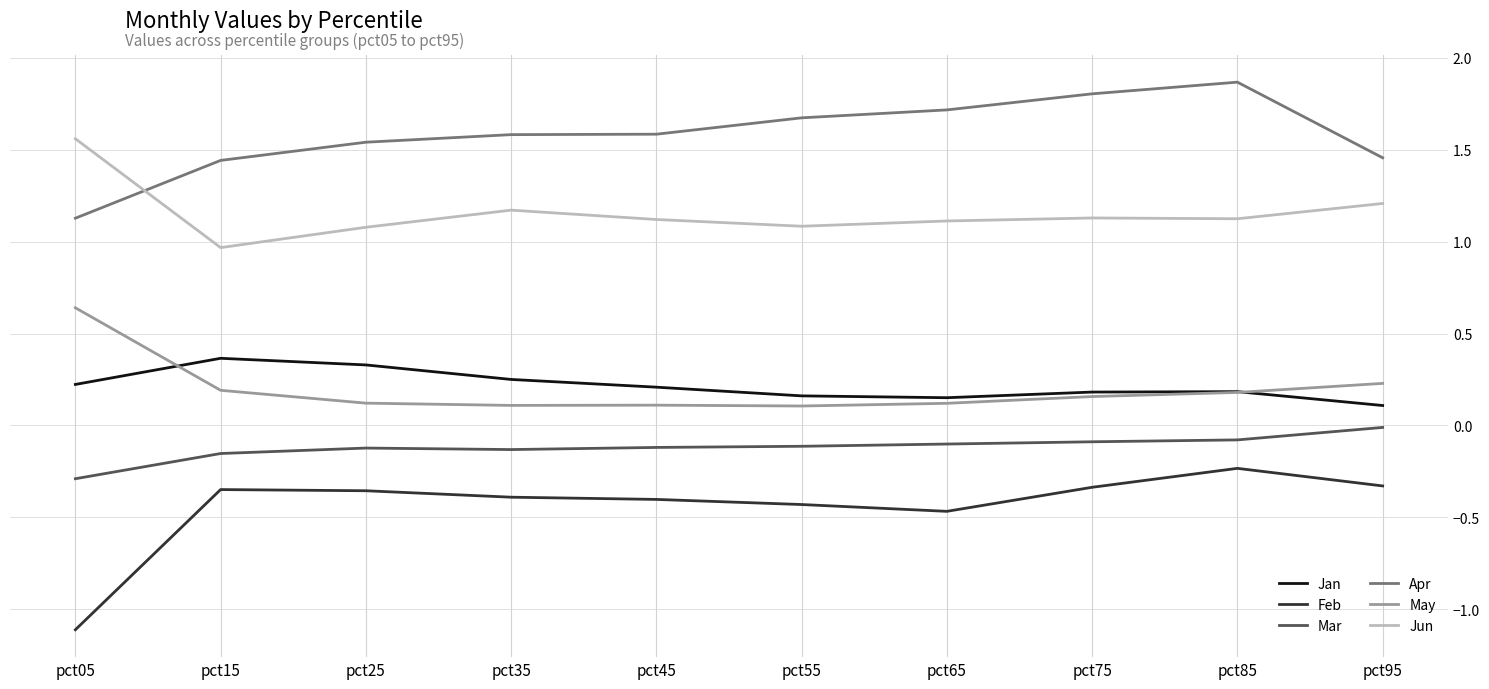

At which label does Apr reach its minimum?

pct05